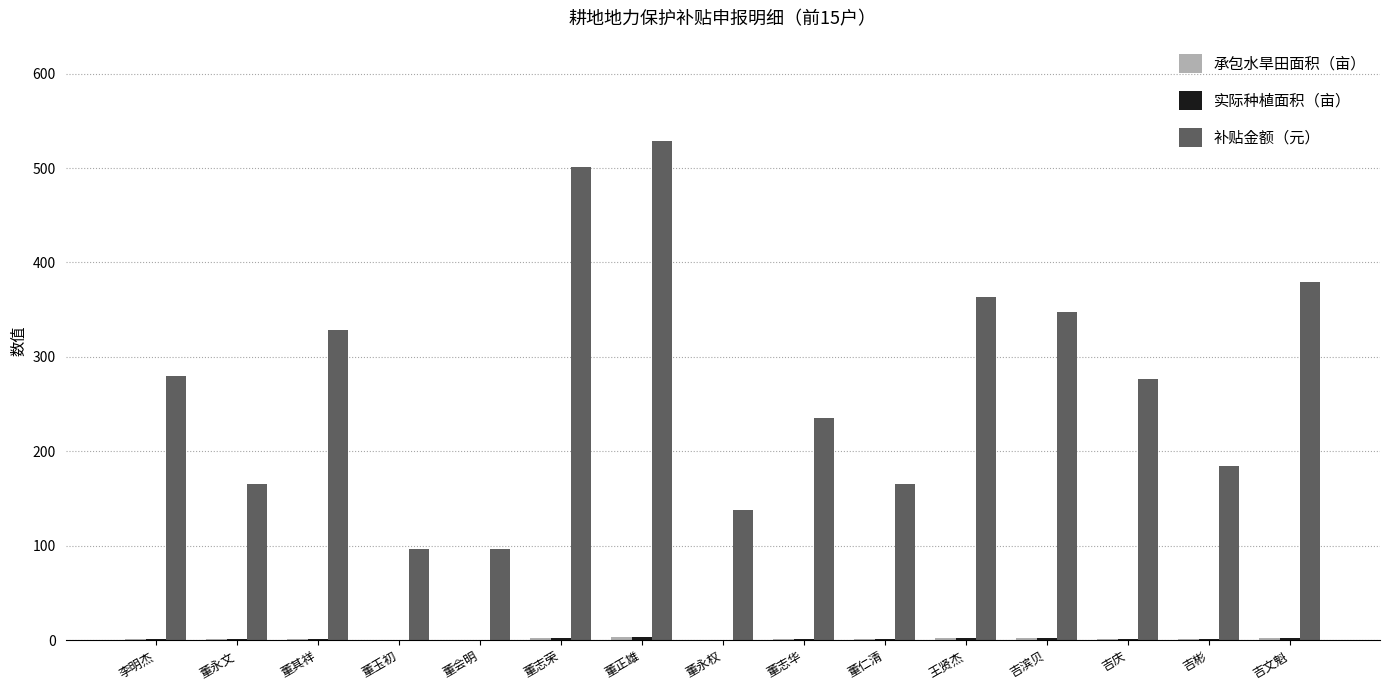

Which series has the largest total across all categories?

补贴金额（元）